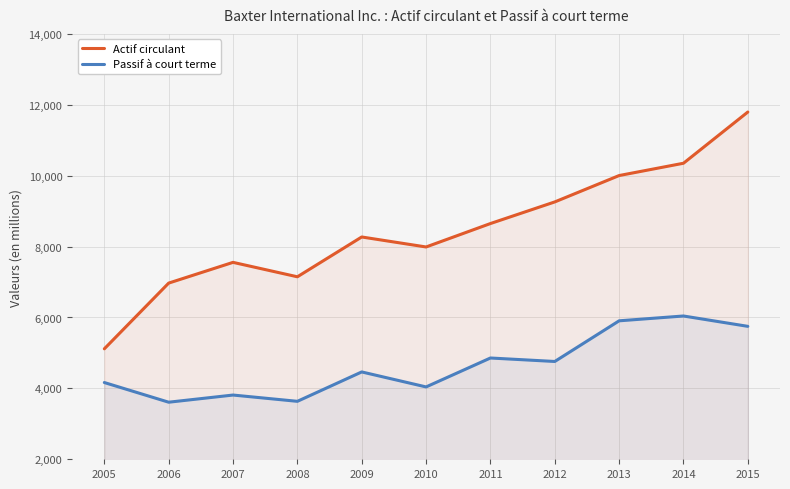

What is the difference between the maximum and minimum values in the Passif à court terme series?

2432